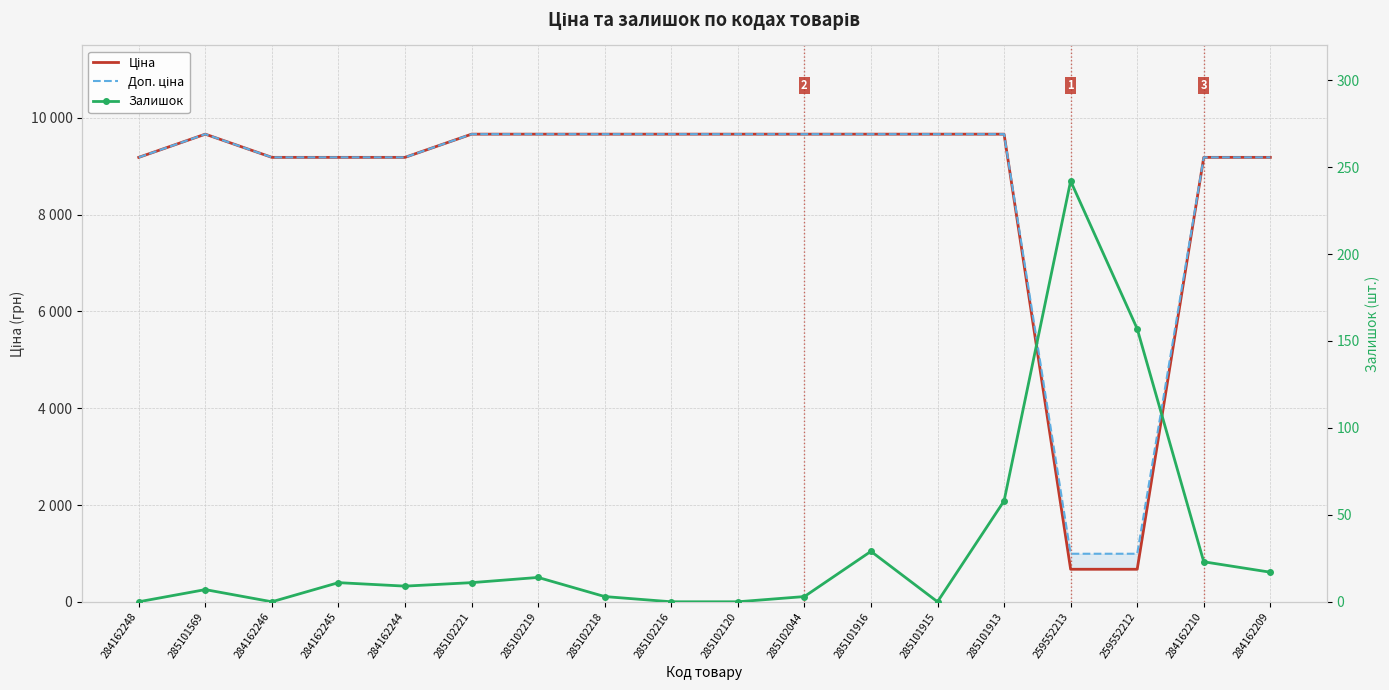

At which label does Залишок first exceed 11?

285102219